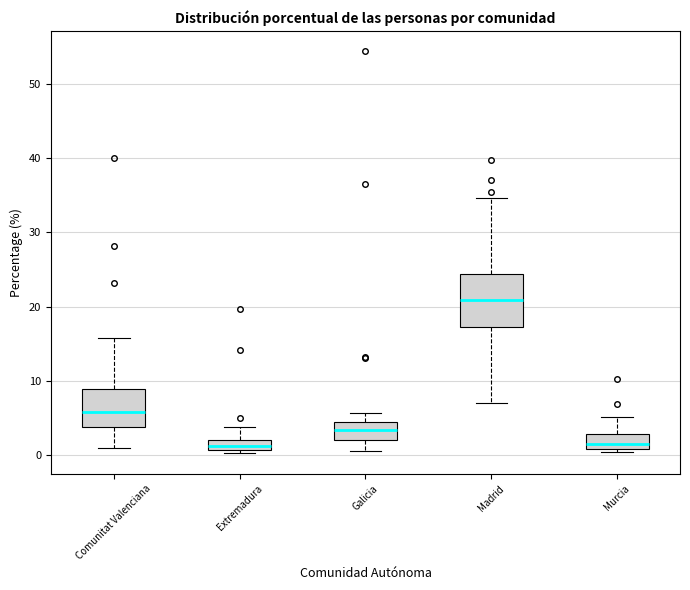

Comparing the boxes themselves (not the whiskers), which one is the tallest?

Madrid